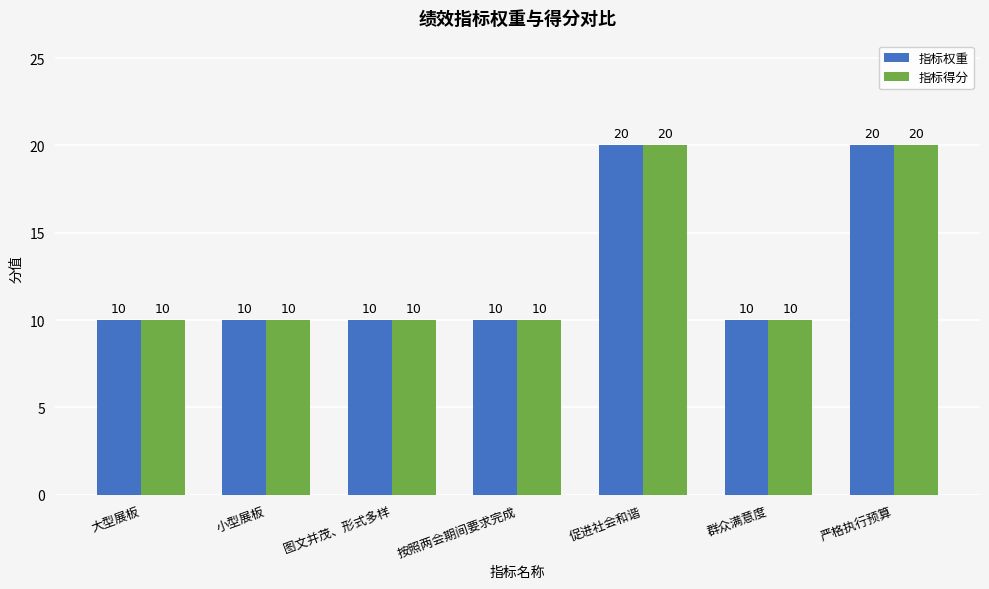

The value of 指标得分 at 按照两会期间要求完成 is 10. True or false?

True